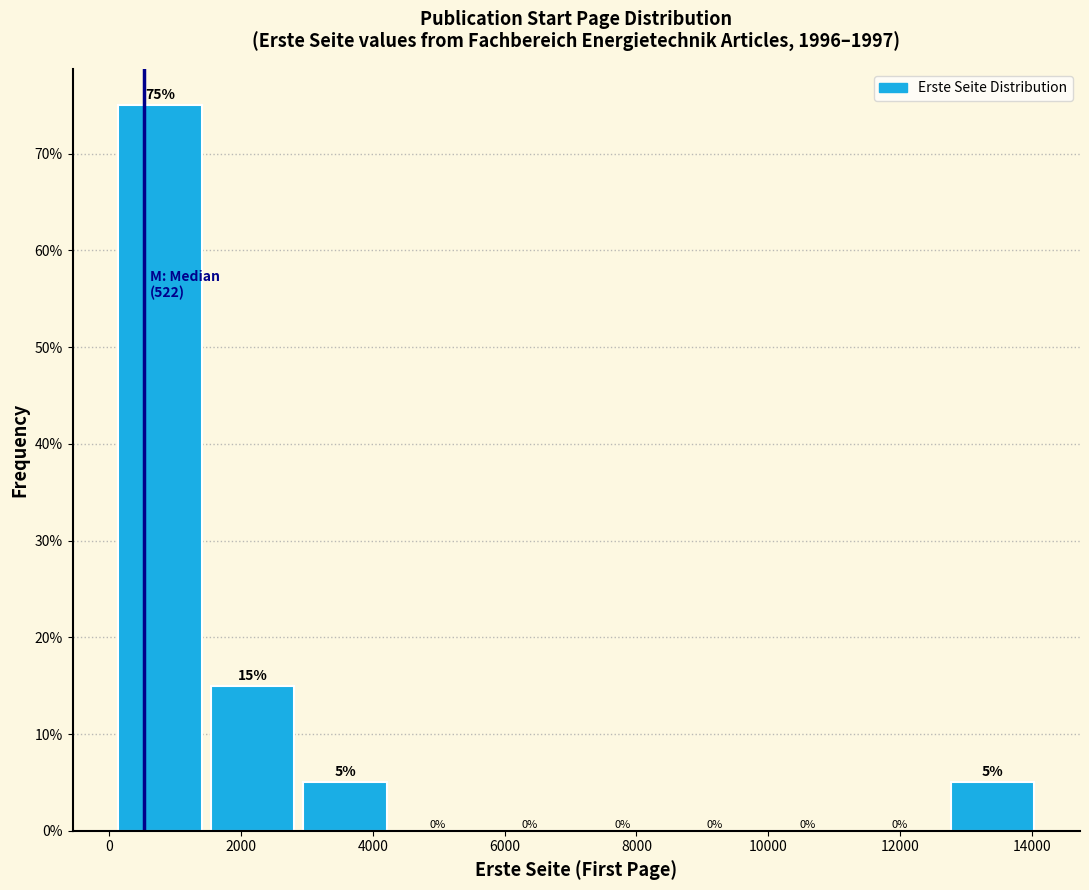

What is the height of the bar covering 0 to 1400 on the x-axis? The bar edges are not printed on the chart, so give them approximately, as read against the axis.

75